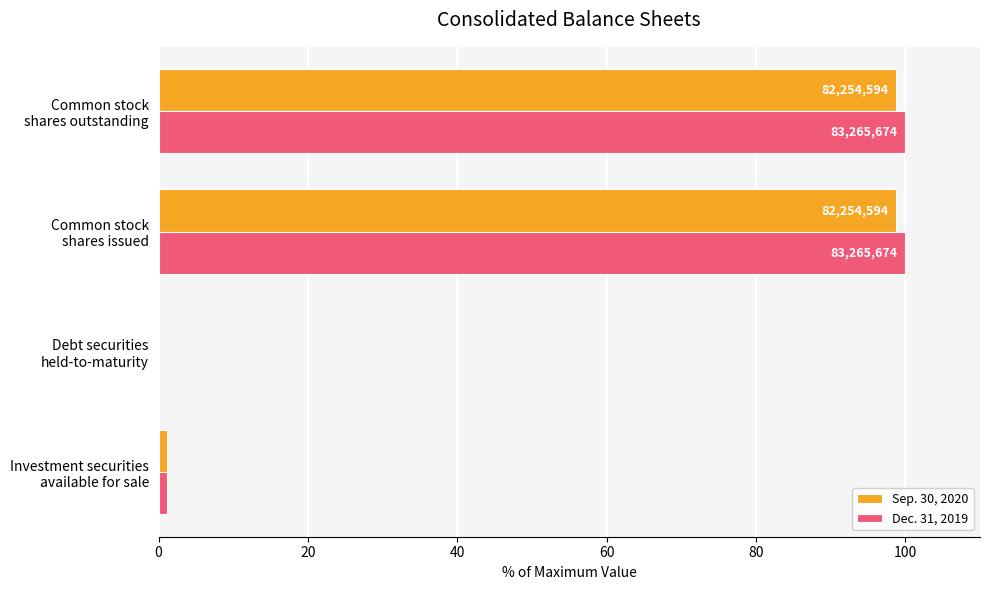

What is the value of the Dec. 31, 2019 bar at the 3rd from the left?

100.0